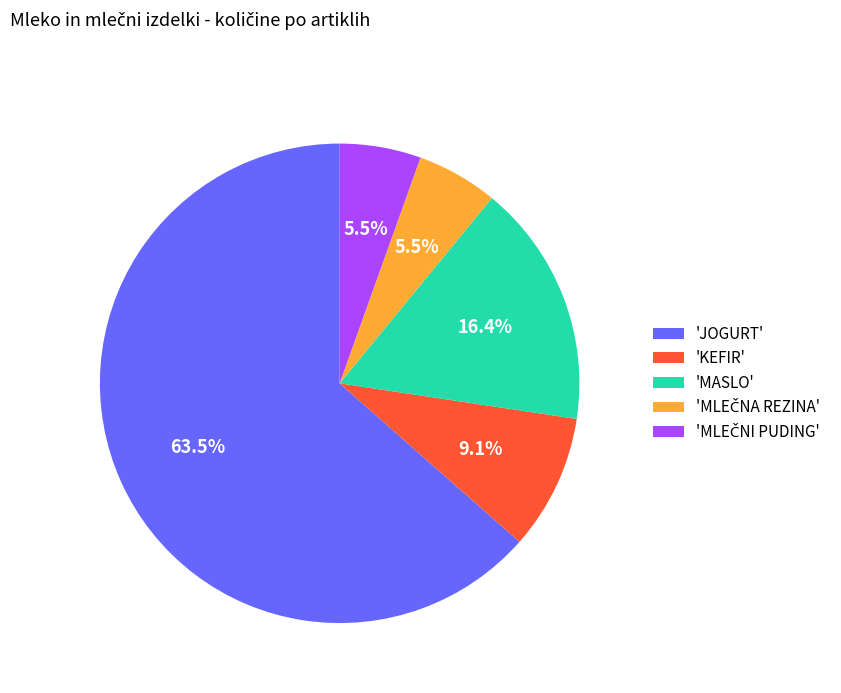

Combined, do 'MASLO' and 'JOGURT' account for over 50%?

Yes